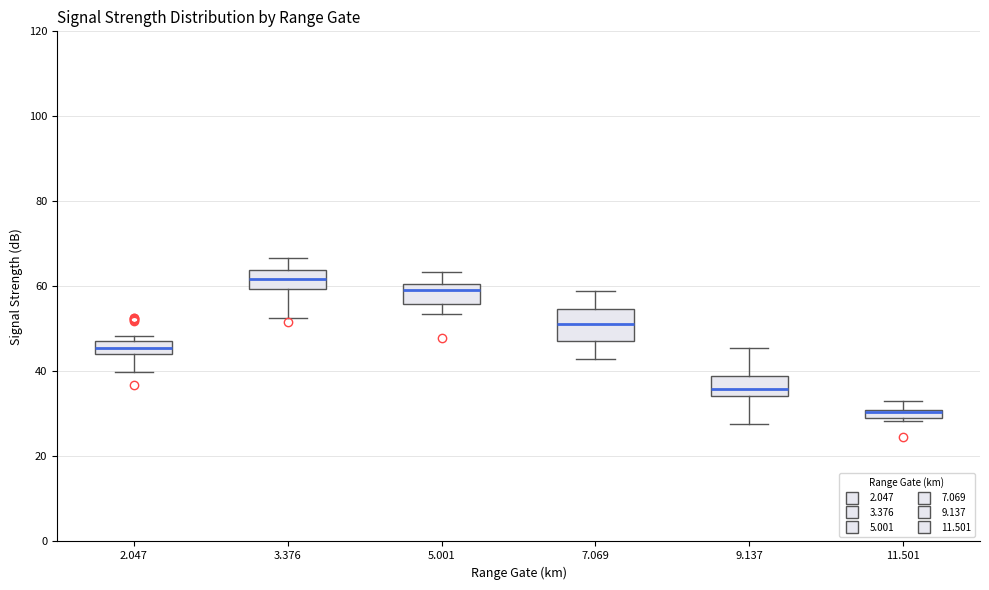

Which box's median line is the highest?

3.376